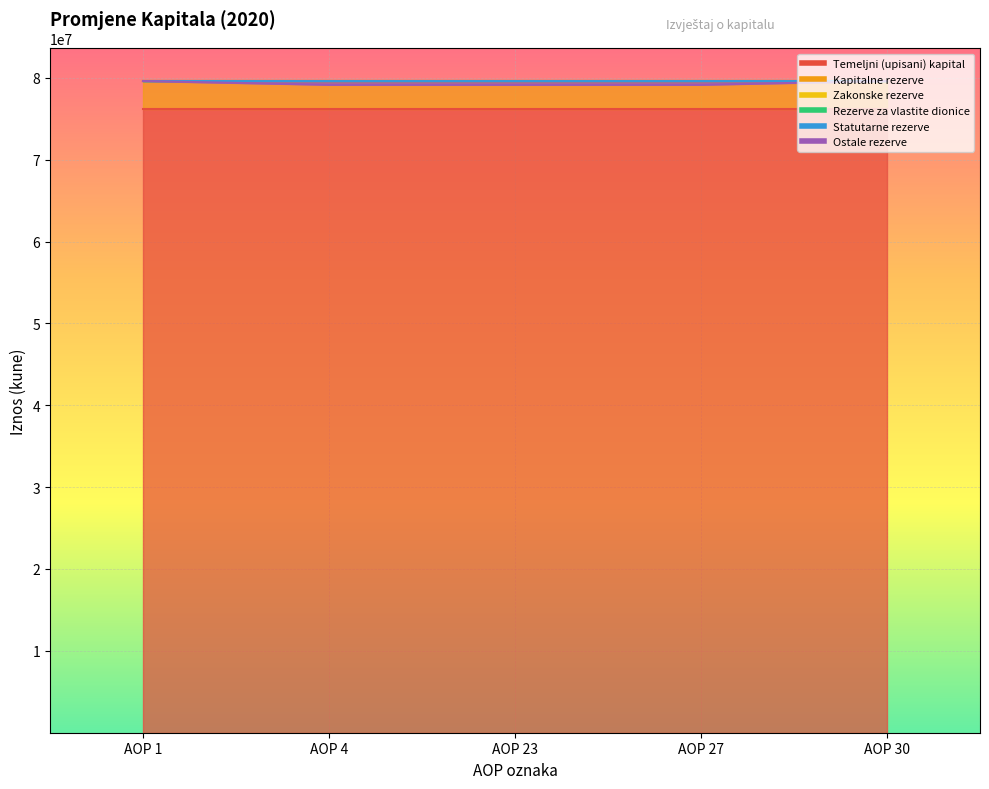

Which has a higher value, AOP 30 or AOP 27?

AOP 30